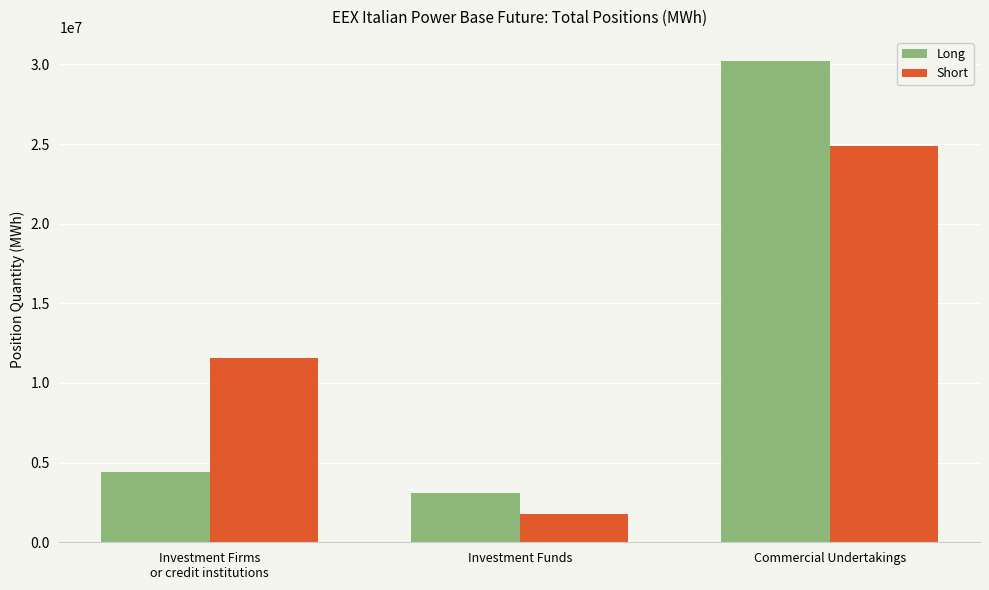

What are all the series names shown in the legend?

Long, Short